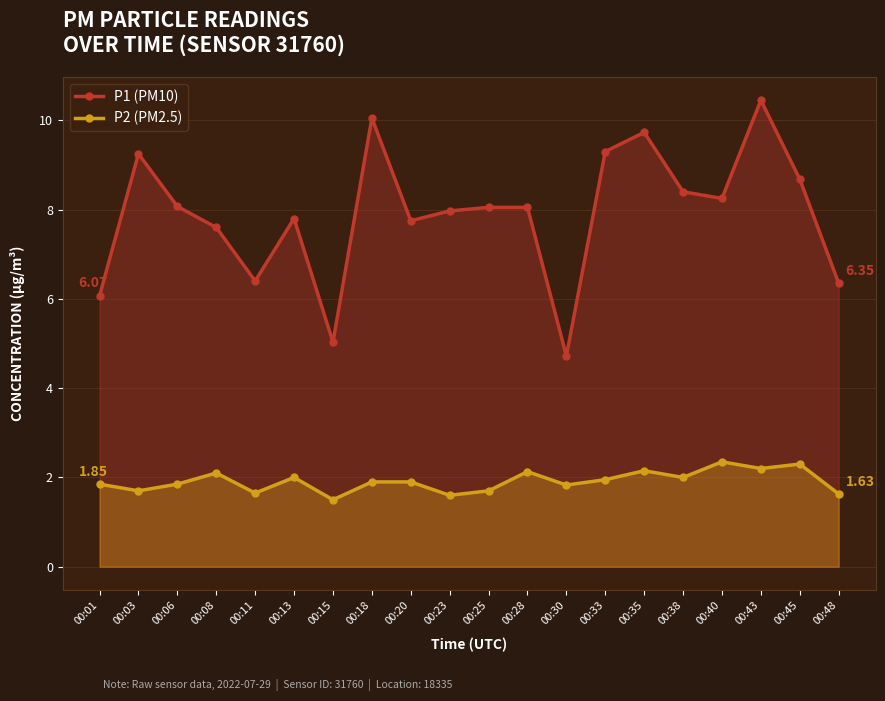

Reading right to left, transcribe all the data shown in this chart.

P1 (PM10): 6.3	8.7	10.4	8.2	8.4	9.7	9.3	4.7	8.1	8.1	8.0	7.8	10.1	5.0	7.8	6.4	7.6	8.1	9.2	6.1
P2 (PM2.5): 1.6	2.3	2.2	2.4	2.0	2.1	1.9	1.8	2.1	1.7	1.6	1.9	1.9	1.5	2.0	1.6	2.1	1.9	1.7	1.9